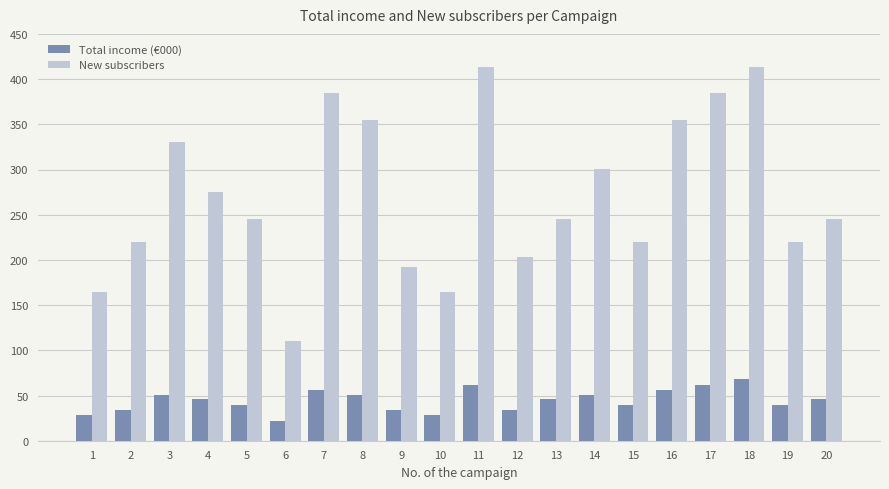

True or false: Total income (€000) has a value of 44 at 1.

False